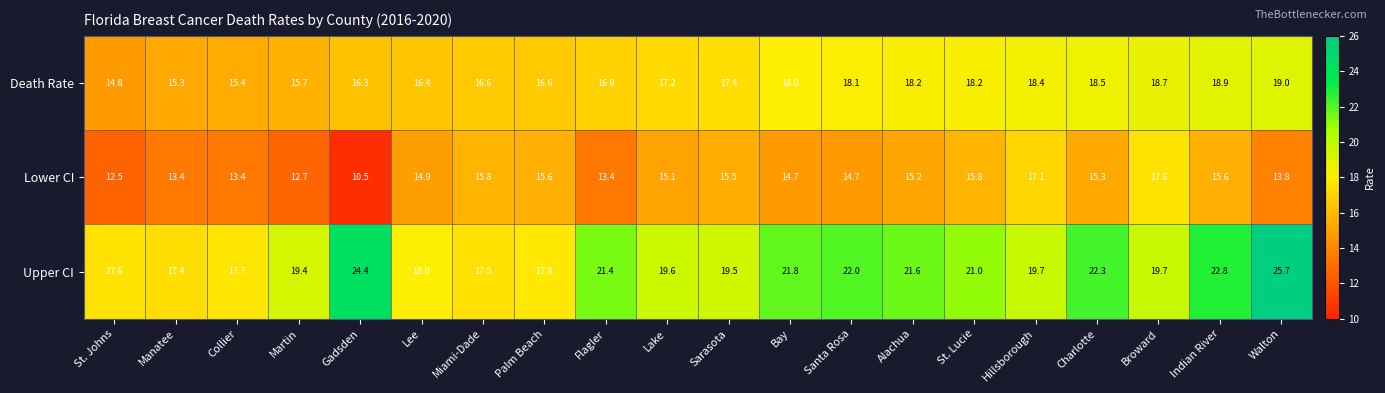

Which series has the widest spread of values?

Upper CI